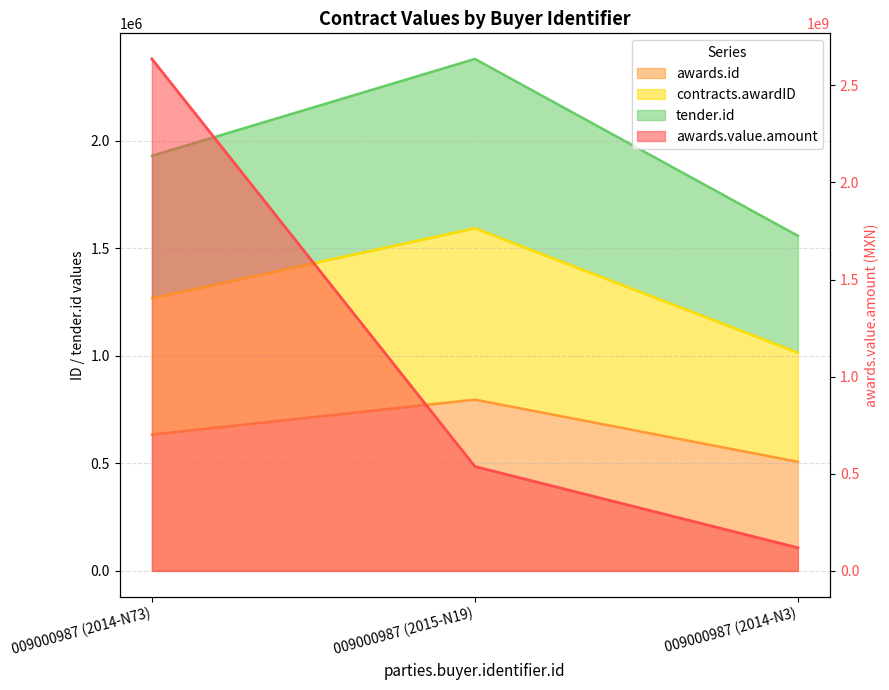

What is the total value across all series at 009000987 (2014-N73)?

2639864441